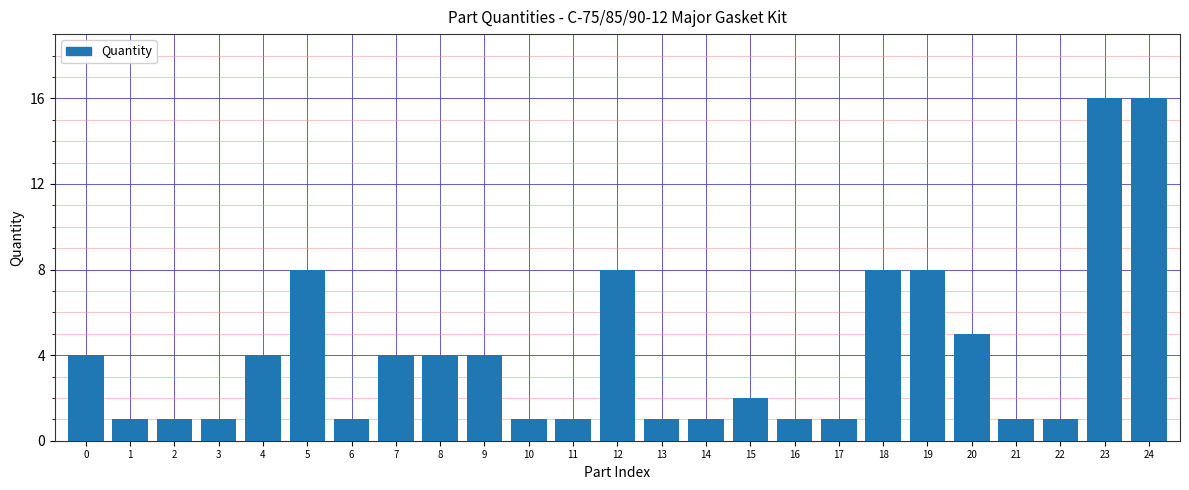

Reading right to left, list all the values displayed in this chart.

16	16	1	1	5	8	8	1	1	2	1	1	8	1	1	4	4	4	1	8	4	1	1	1	4